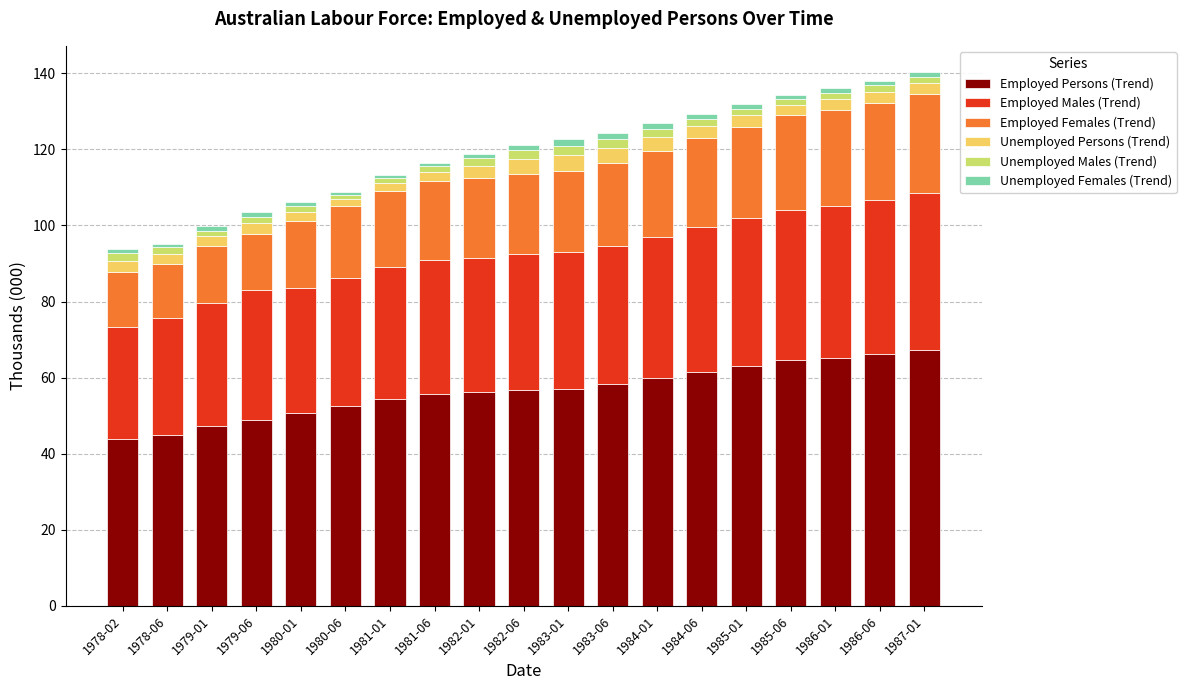

Is it true that Employed Persons (Trend) equals 77.1 at 1980-06?

False